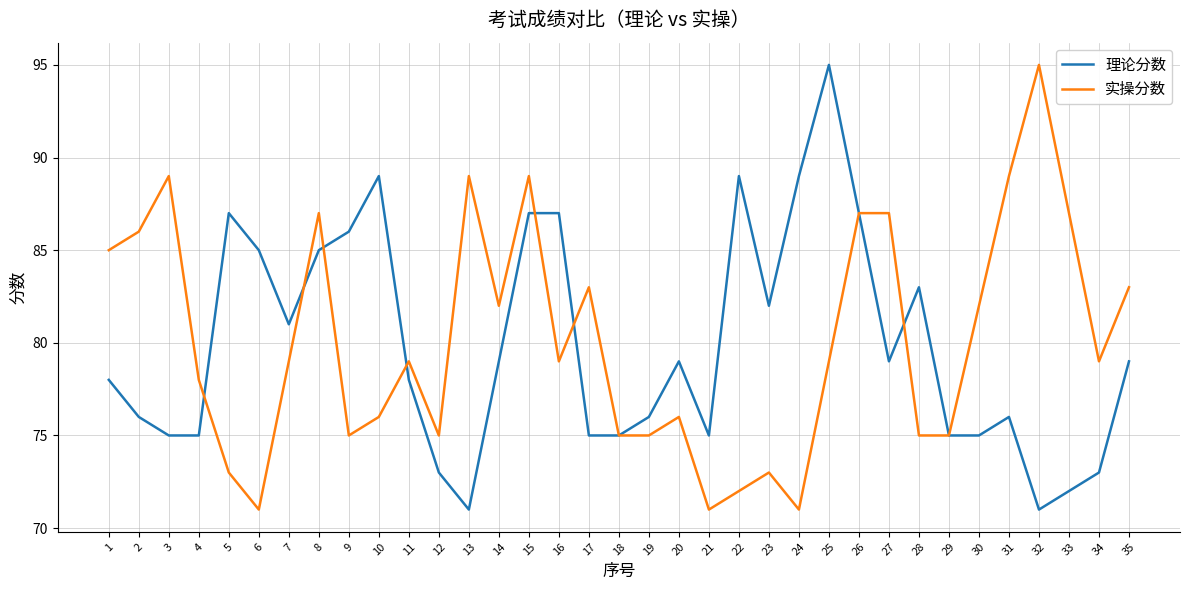

How many lines are shown in the chart?

2